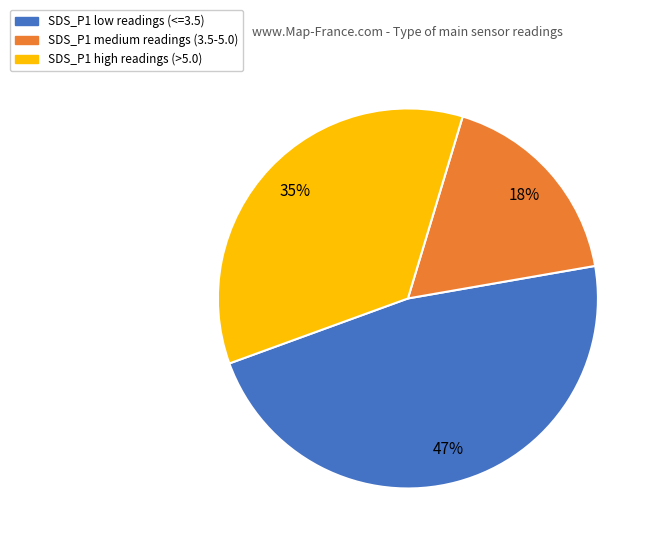

Is there a majority slice in this chart?

No